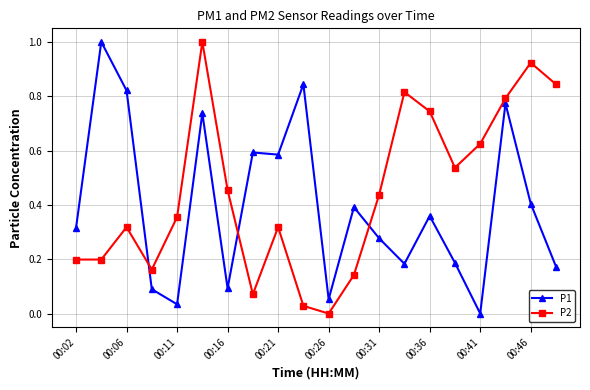

What is the maximum value for P2?

1.0